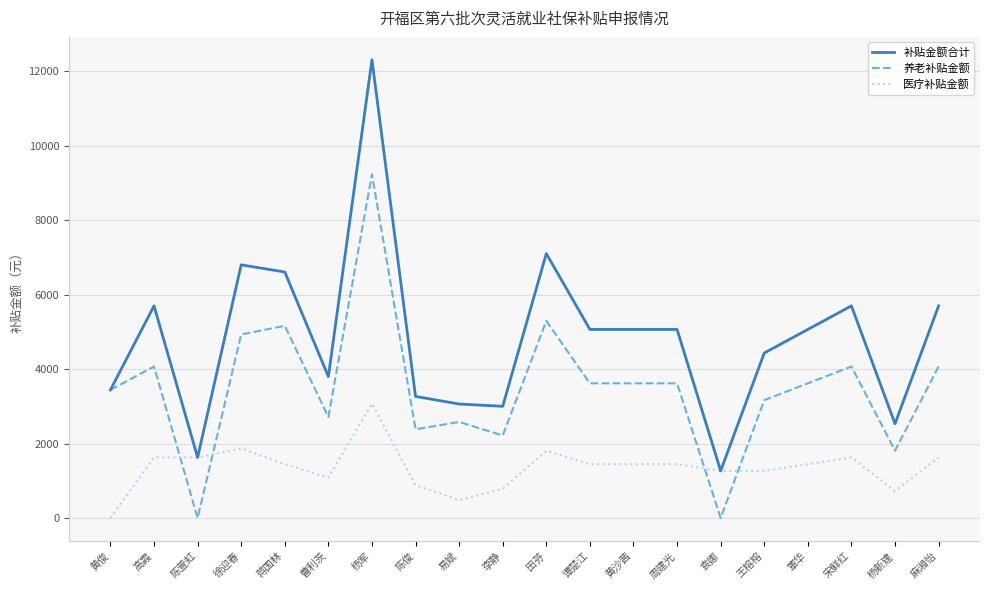

Where does the 补贴金额合计 series first go above 5066?

高霞